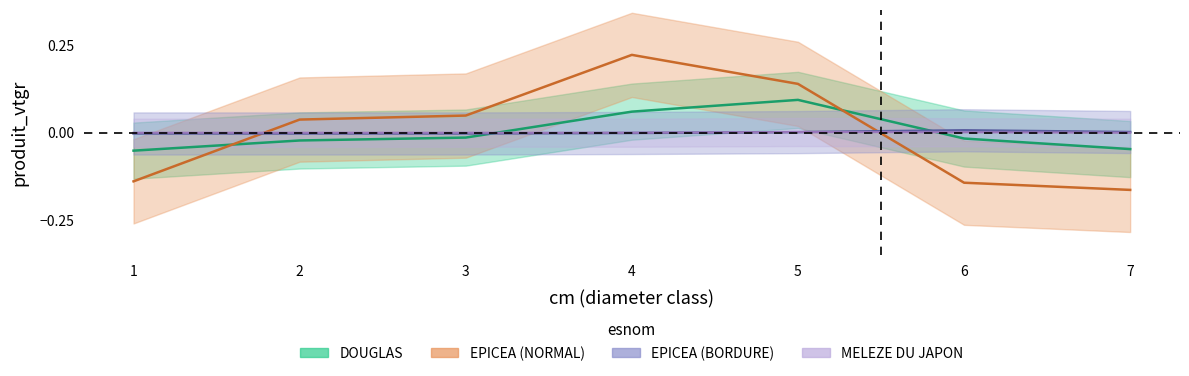

Rank the categories by EPICEA_NORMAL value from lowest to highest.

7, 6, 1, 2, 3, 5, 4